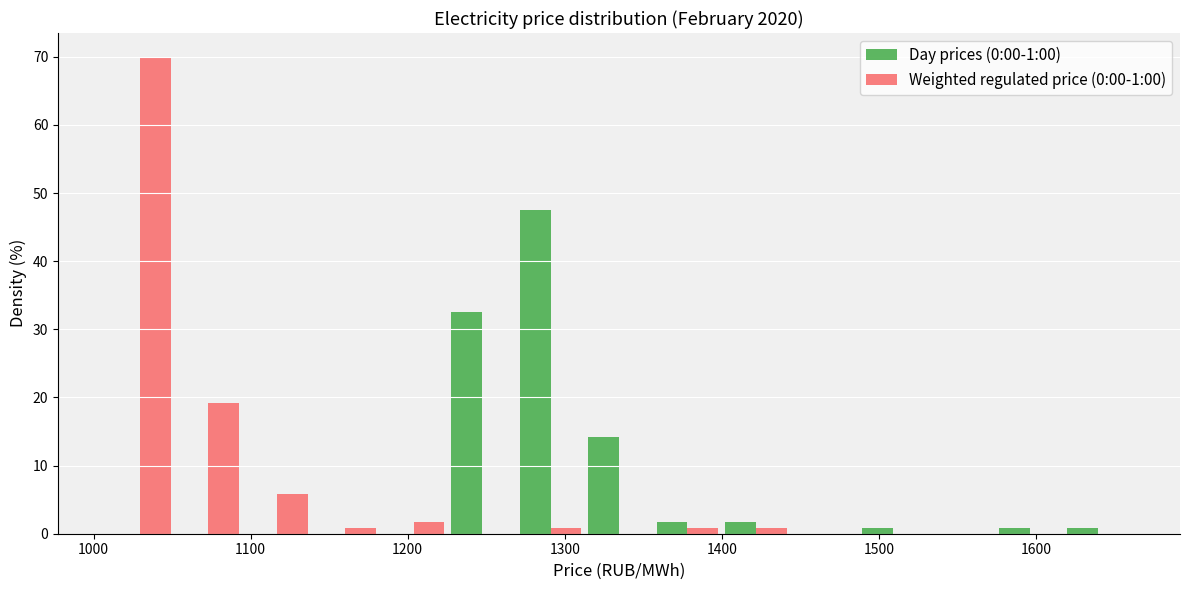

Reading left to right, transcribe this chart: for each range on the x-axis, give the height of each series' bar. Neither the bar edges nor the heights are printed on the chart, so give them approximately, as read against the axes.

1010 to 1050: Day prices (0:00-1:00)=0	Weighted regulated price (0:00-1:00)=70
1050 to 1090: Day prices (0:00-1:00)=0	Weighted regulated price (0:00-1:00)=19
1090 to 1140: Day prices (0:00-1:00)=0	Weighted regulated price (0:00-1:00)=6
1140 to 1180: Day prices (0:00-1:00)=0	Weighted regulated price (0:00-1:00)=under 1
1180 to 1230: Day prices (0:00-1:00)=0	Weighted regulated price (0:00-1:00)=2
1230 to 1270: Day prices (0:00-1:00)=33	Weighted regulated price (0:00-1:00)=0
1270 to 1310: Day prices (0:00-1:00)=48	Weighted regulated price (0:00-1:00)=under 1
1310 to 1360: Day prices (0:00-1:00)=14	Weighted regulated price (0:00-1:00)=0
1360 to 1400: Day prices (0:00-1:00)=2	Weighted regulated price (0:00-1:00)=under 1
1400 to 1440: Day prices (0:00-1:00)=2	Weighted regulated price (0:00-1:00)=under 1
1440 to 1490: Day prices (0:00-1:00)=0	Weighted regulated price (0:00-1:00)=0
1490 to 1530: Day prices (0:00-1:00)=under 1	Weighted regulated price (0:00-1:00)=0
1530 to 1570: Day prices (0:00-1:00)=0	Weighted regulated price (0:00-1:00)=0
1570 to 1620: Day prices (0:00-1:00)=under 1	Weighted regulated price (0:00-1:00)=0
1620 to 1660: Day prices (0:00-1:00)=under 1	Weighted regulated price (0:00-1:00)=0